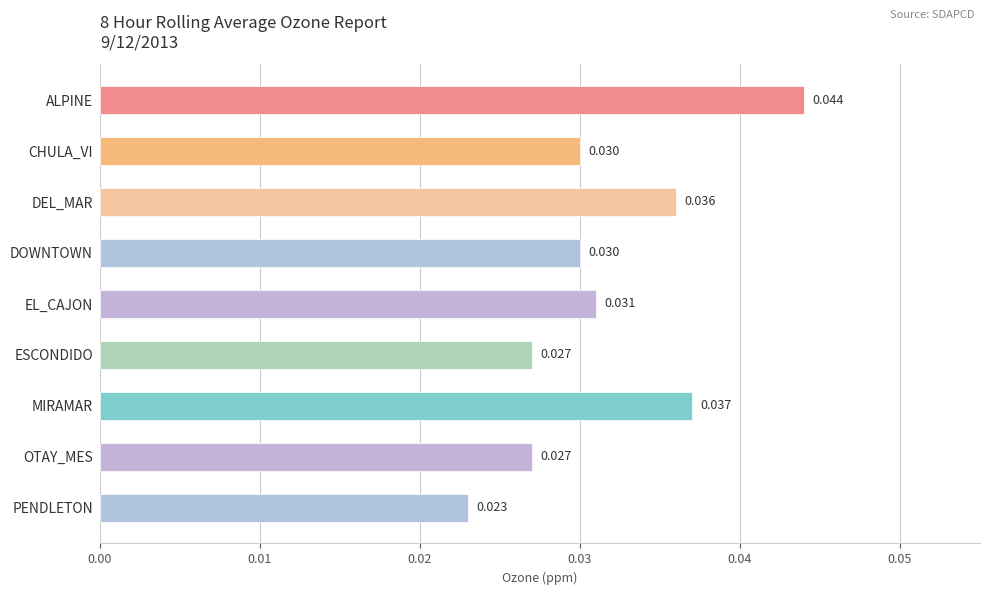

Which label corresponds to the largest value in the chart?

ALPINE